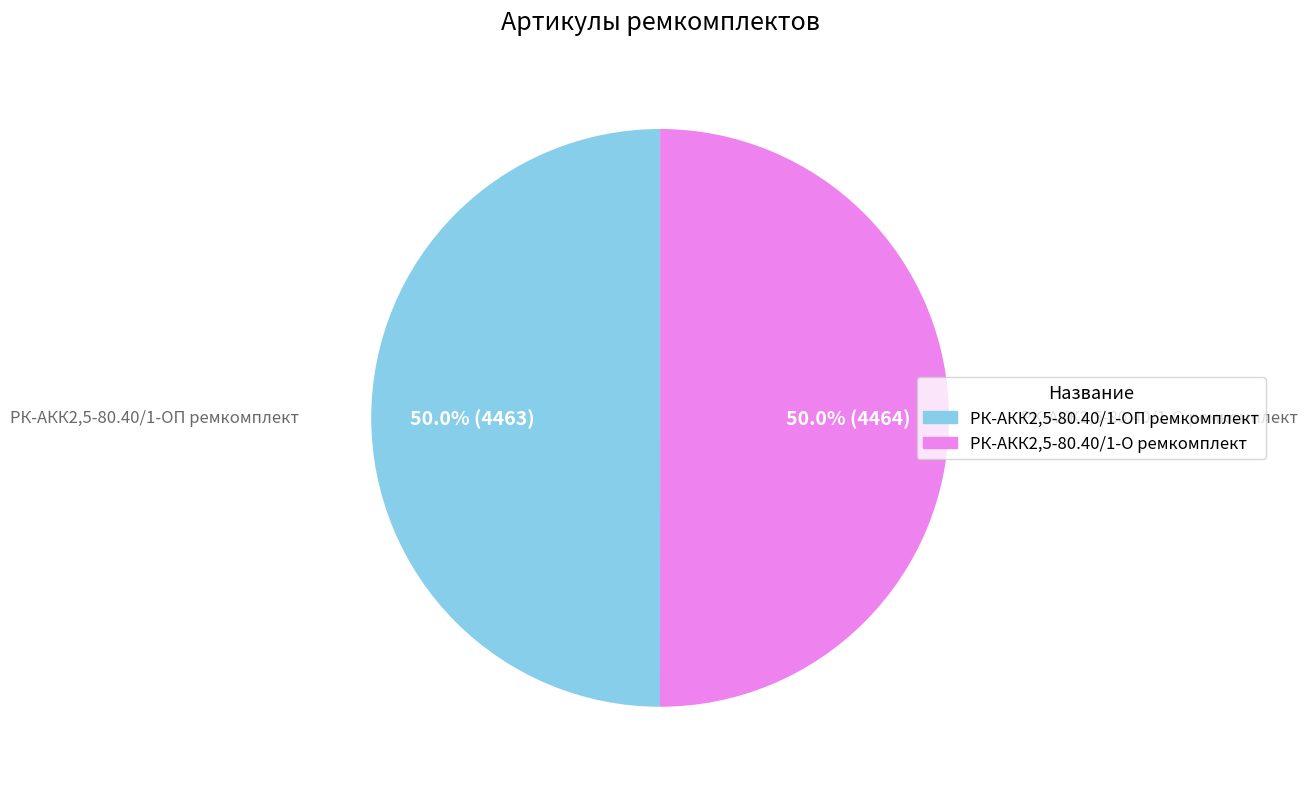

Combined, do РК-АКК2,5-80.40/1-О ремкомплект and РК-АКК2,5-80.40/1-ОП ремкомплект account for over 50%?

Yes